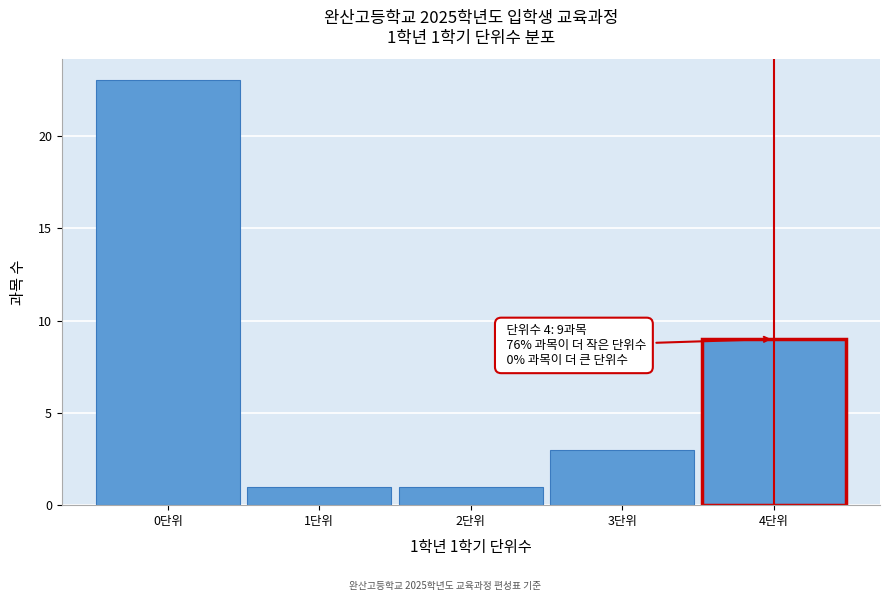

Reading left to right, list all the values displayed in this chart.

0단위=23	1단위=1	2단위=1	3단위=3	4단위=9